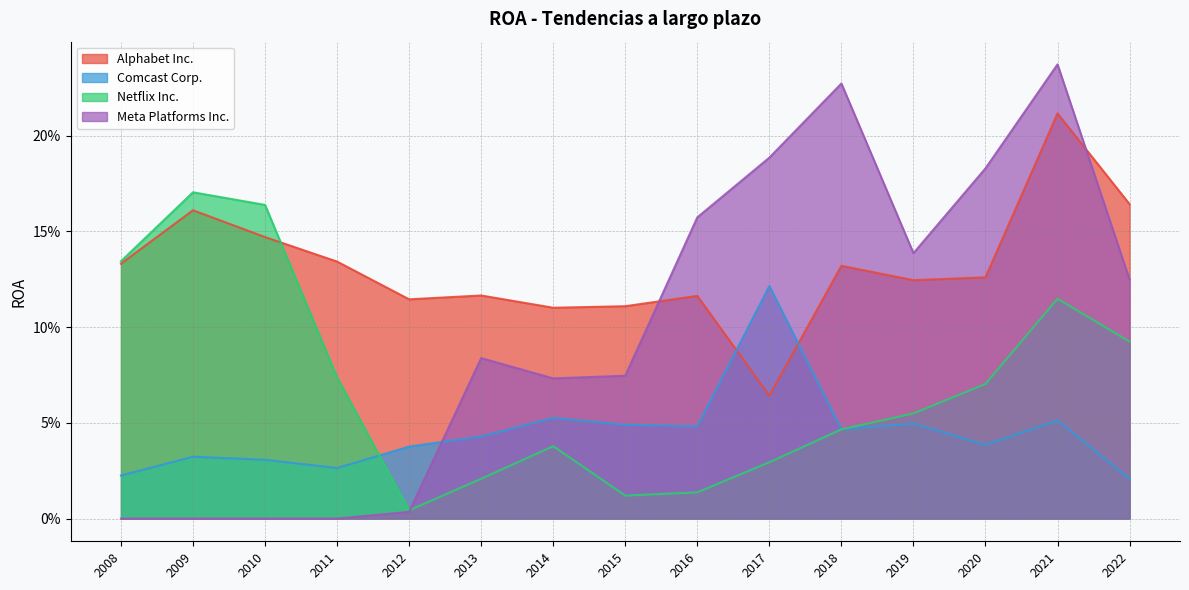

What is the difference between the maximum and second lowest values in the Meta Platforms Inc. series?

0.2